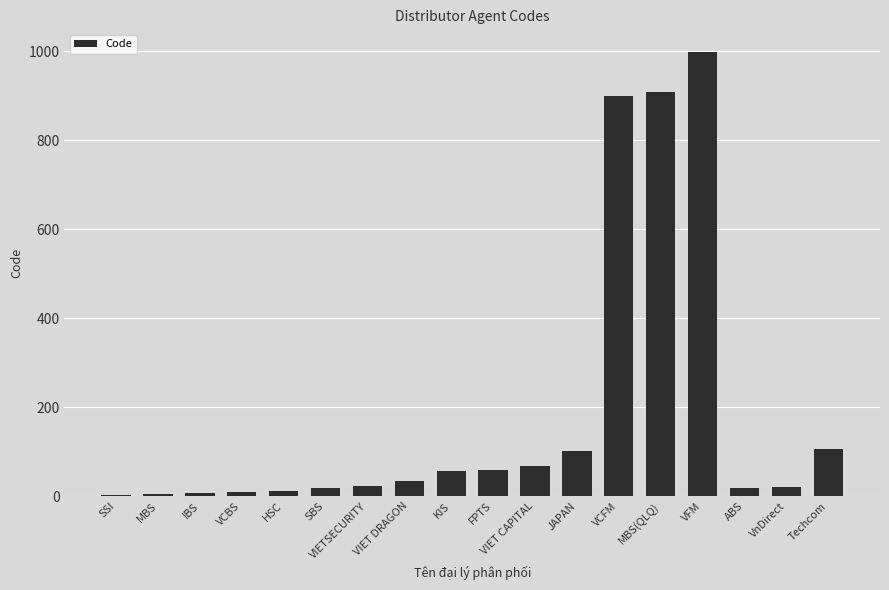

Which category has the highest value across all series?

VFM